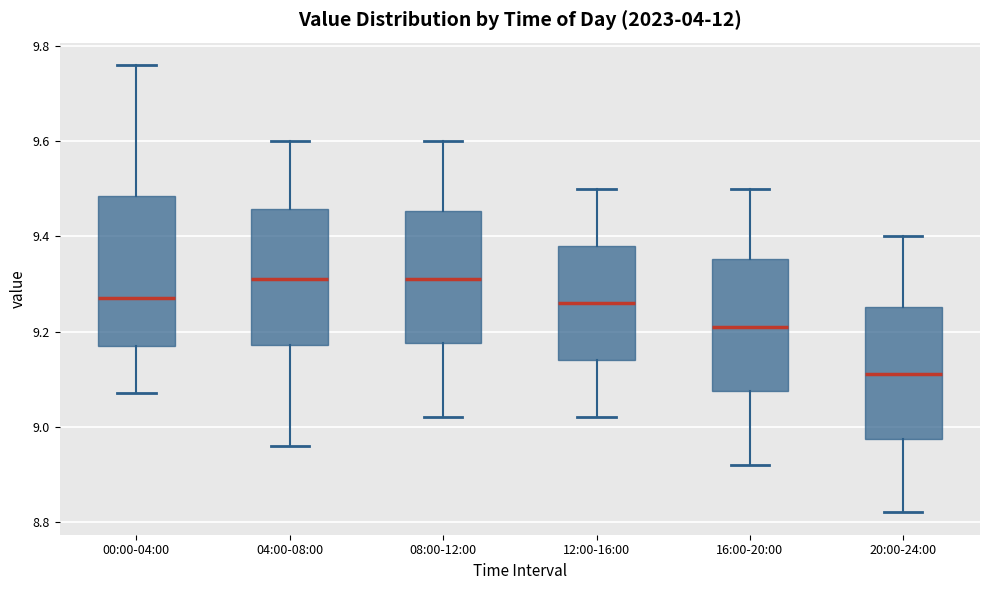

Reading left to right, read every box against the y-axis: the position of its median line, the range the box covers, and the ends of its whiskers. The values are not printed on the chart, so give them approximately, as read against the axis.

00:00-04:00: median 9.28, box 9.18 to 9.48, whiskers 9.08 to 9.76
04:00-08:00: median 9.32, box 9.18 to 9.46, whiskers 8.96 to 9.60
08:00-12:00: median 9.32, box 9.18 to 9.46, whiskers 9.02 to 9.60
12:00-16:00: median 9.26, box 9.14 to 9.38, whiskers 9.02 to 9.50
16:00-20:00: median 9.22, box 9.08 to 9.36, whiskers 8.92 to 9.50
20:00-24:00: median 9.12, box 8.98 to 9.26, whiskers 8.82 to 9.40